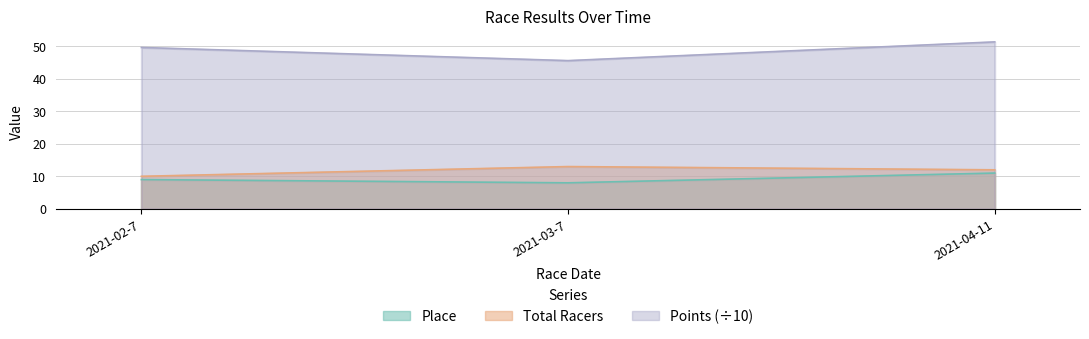

Between 2021-03-7 and 2021-04-11, which series saw the biggest shift?

Points